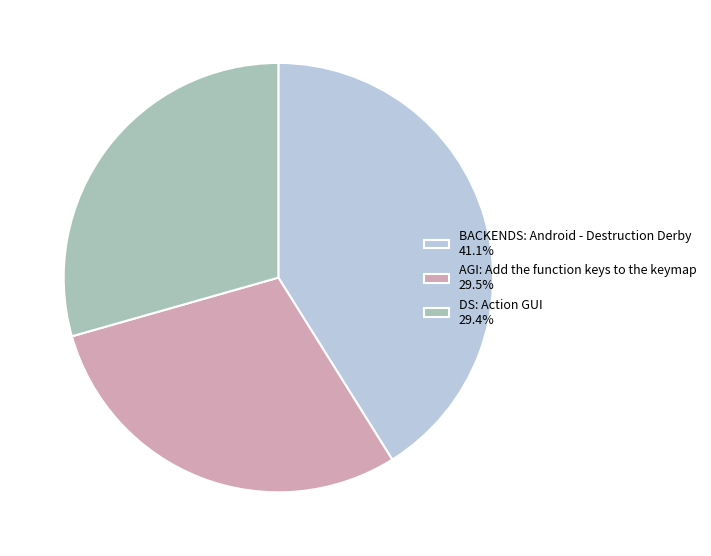

Is there a majority slice in this chart?

No